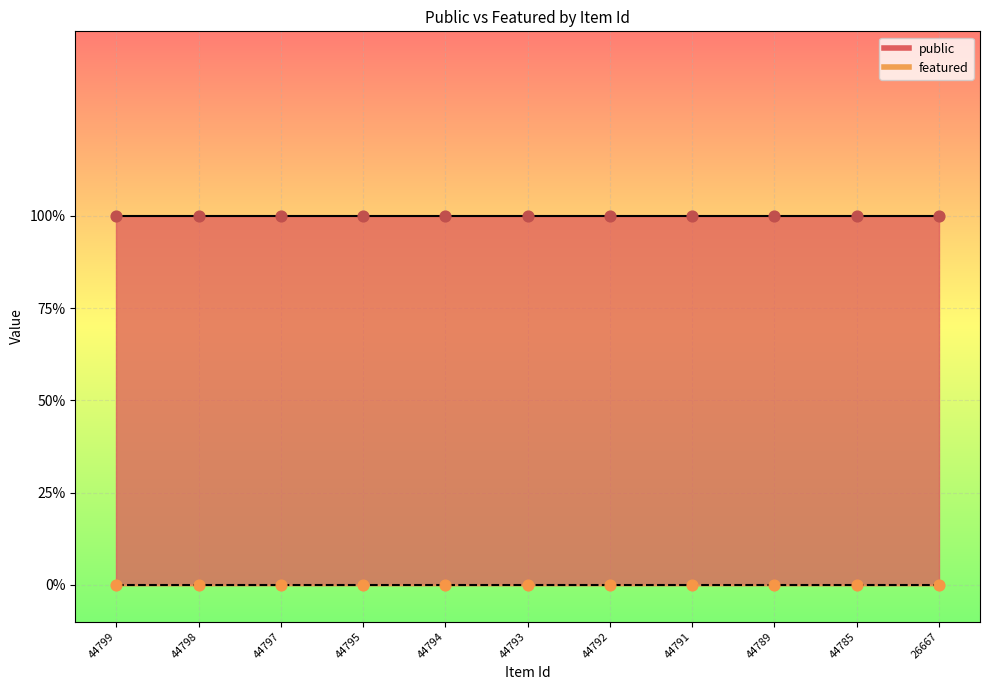

Which series has the largest Y range (max minus min)?

public